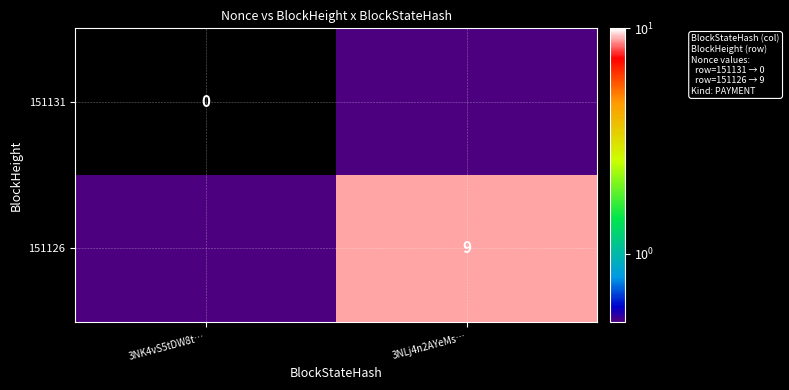

List the labels in order of 151126 value, largest first.

3NLj4n2AYeMs…, 3NK4vS5tDW8t…